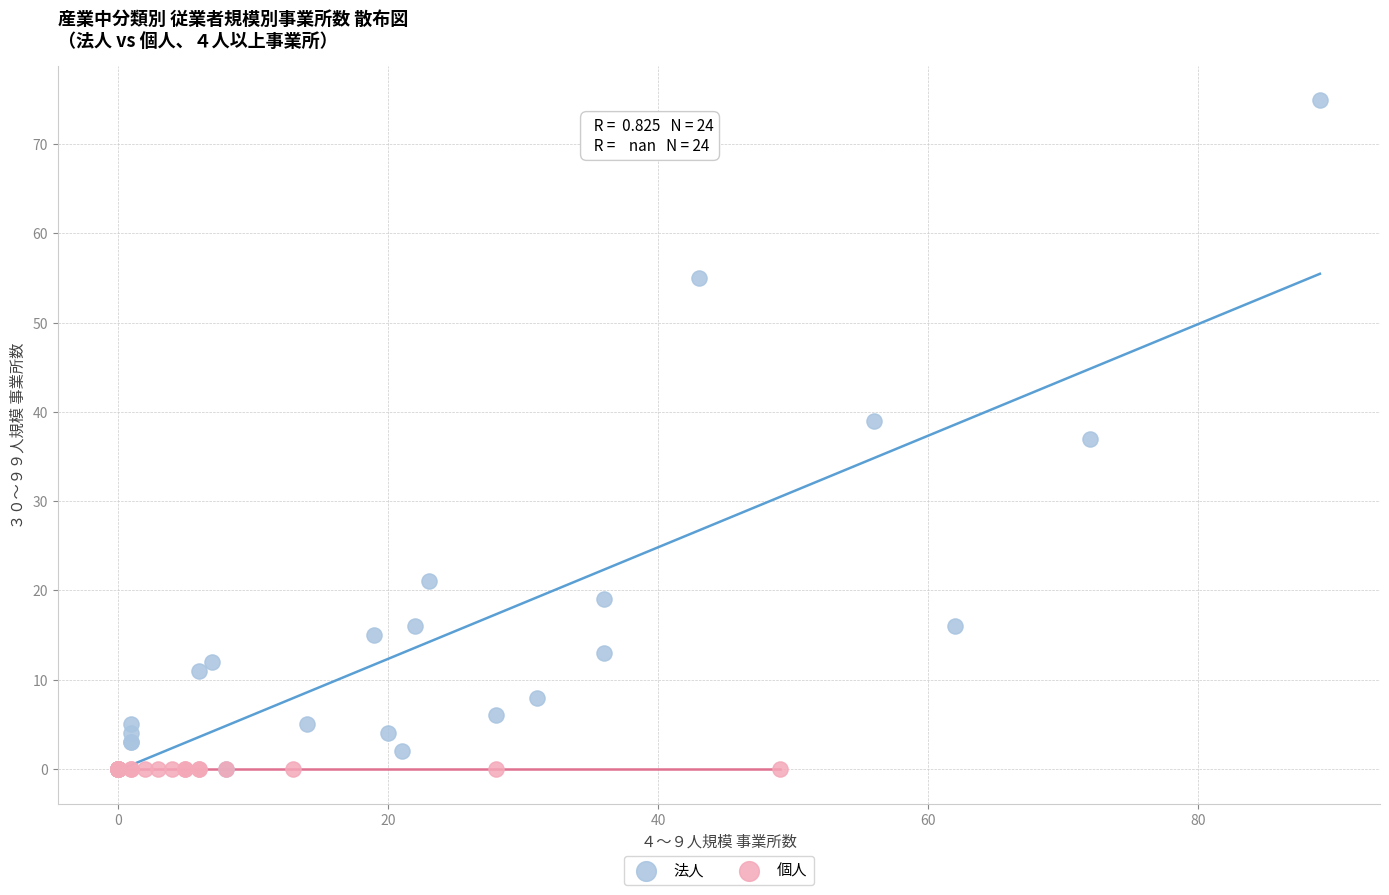

Which series reaches the maximum Y coordinate?

法人